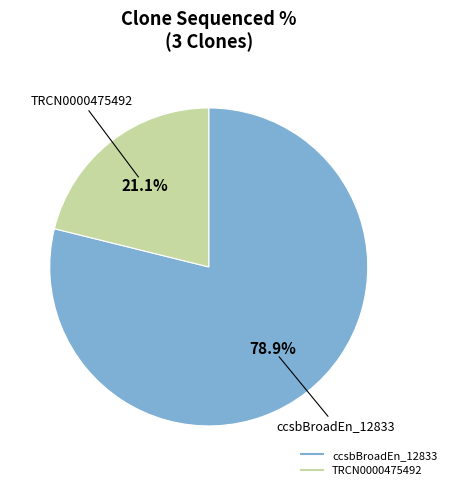

Is there any slice that represents more than half of the pie?

Yes